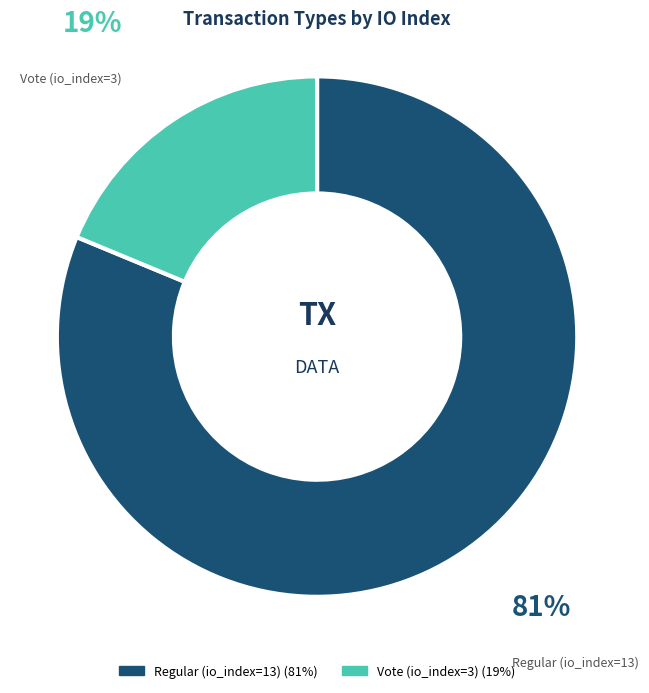

What is the largest slice in the pie chart?

Regular (io_index=13)